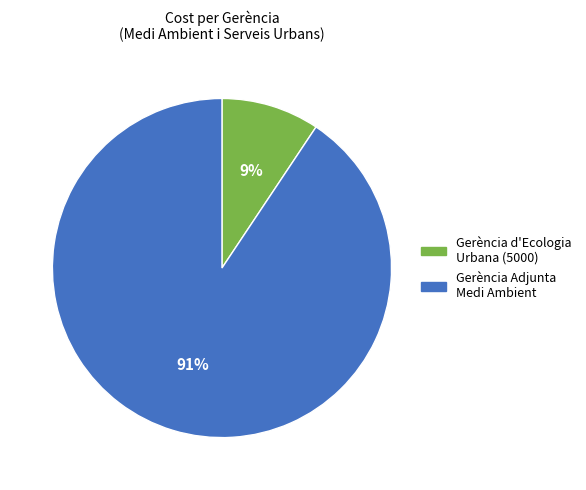

Count the number of slices in the pie.

2